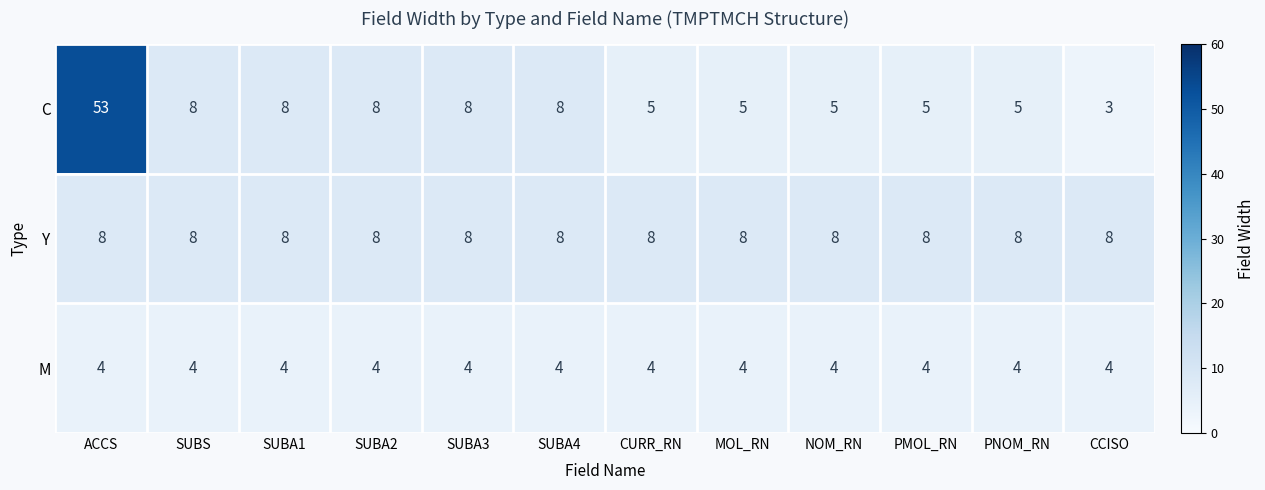

What is the greatest value displayed?

53